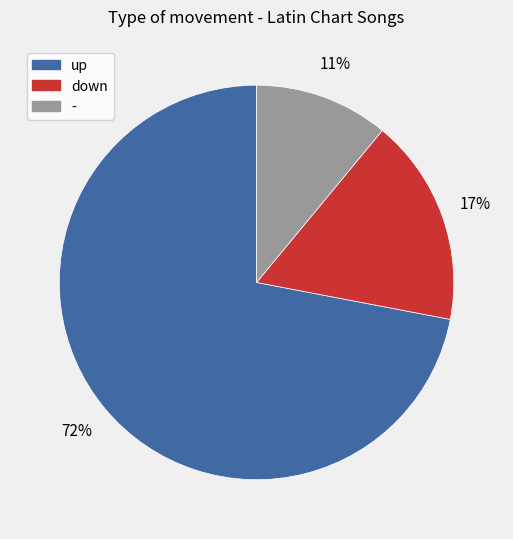

Rank the categories by value from lowest to highest.

-, down, up